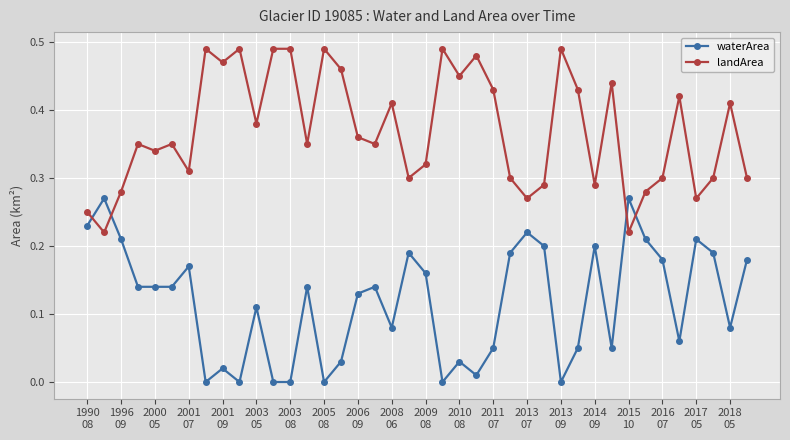

True or false: waterArea and landArea intersect in this chart.

True